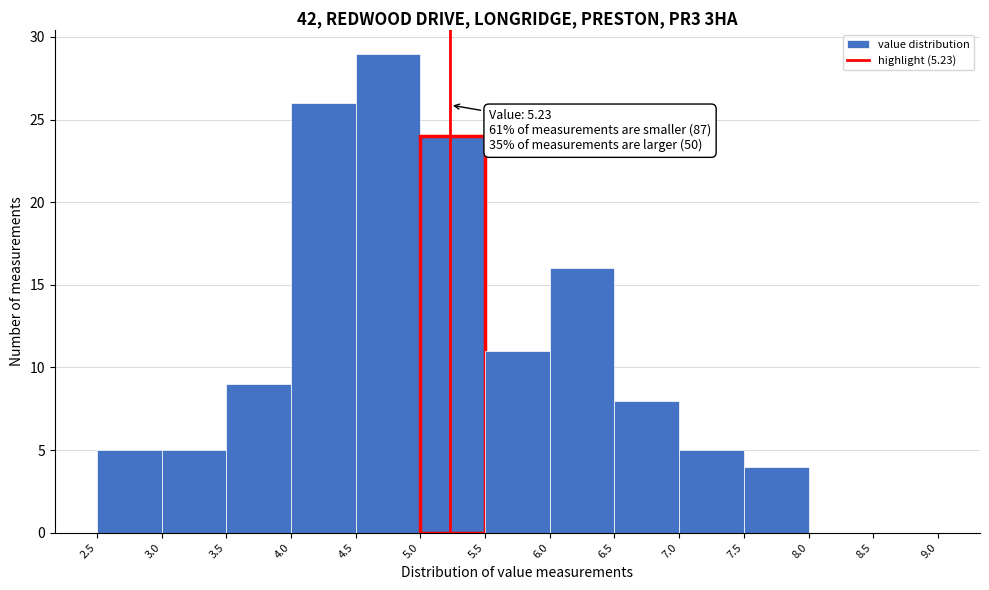

Over which range of the x-axis is the bar tallest?

4.5 to 5.0